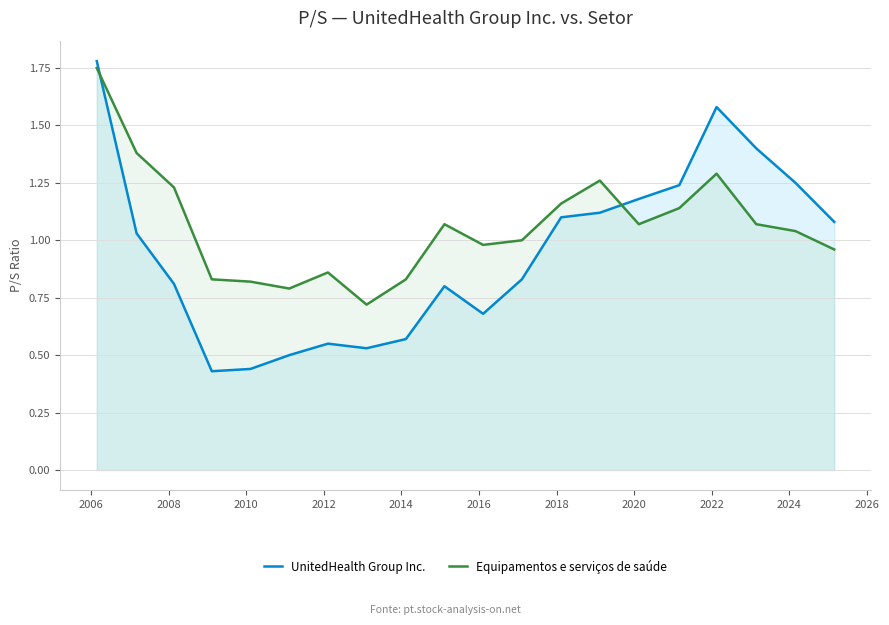

Does the chart have visible grid lines?

Yes